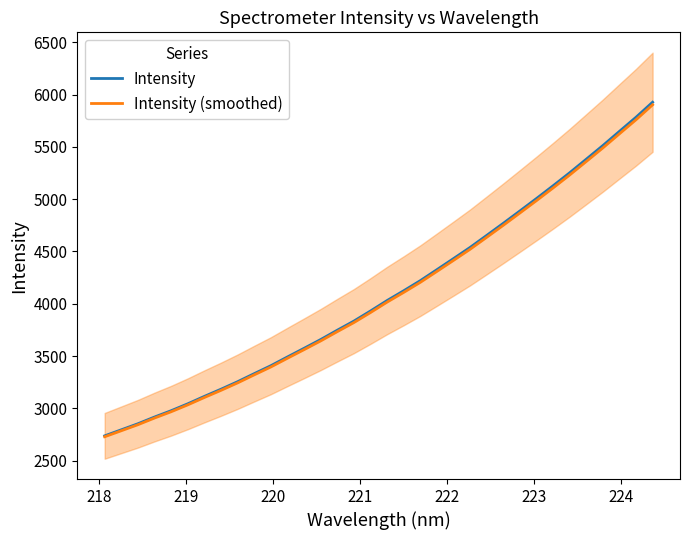

Count the number of data series in this chart.

2